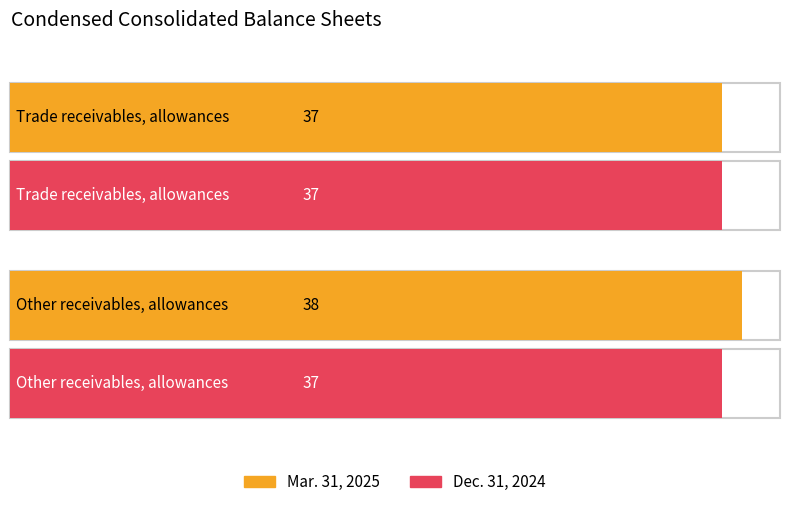

What is the sum of the Dec. 31, 2024 values at Trade receivables, allowances and Other receivables, allowances?

74